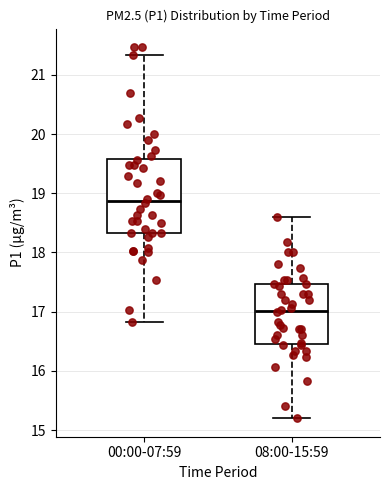

Reading left to right, transcribe this box plot: for each box, give where its median line is, the range the box spans, and where its two whiskers end, as read against the y-axis. The values are not printed on the chart, so give them approximately, as read against the axis.

00:00-07:59: median 18.9, box 18.3 to 19.6, whiskers 16.8 to 21.3
08:00-15:59: median 17.0, box 16.5 to 17.5, whiskers 15.2 to 18.6